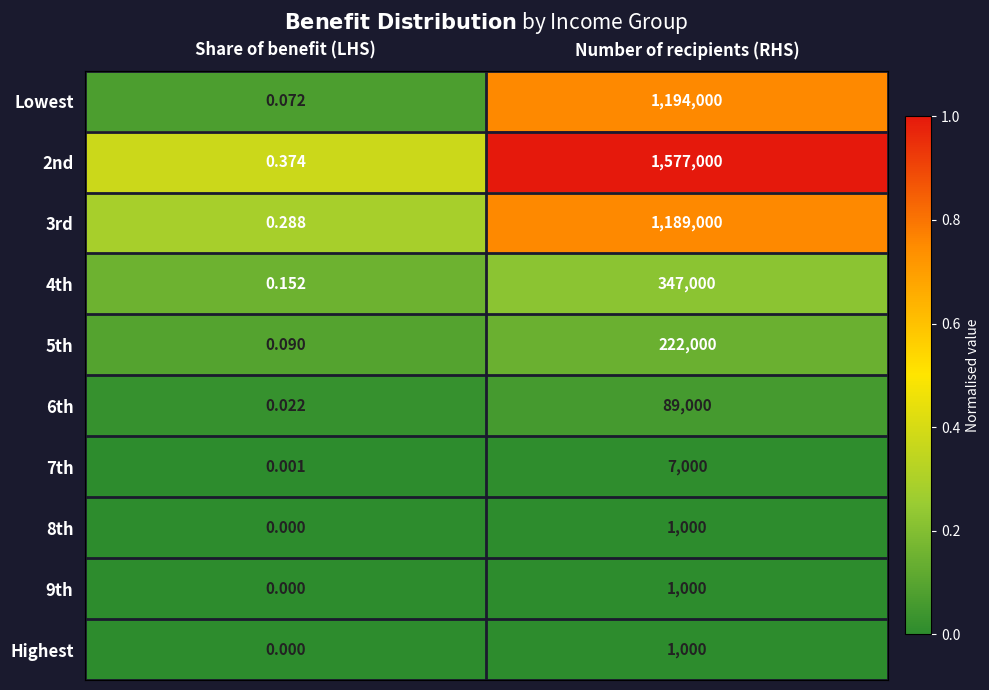

Where is 8th nearest to the value 500?

Share of benefit (LHS)